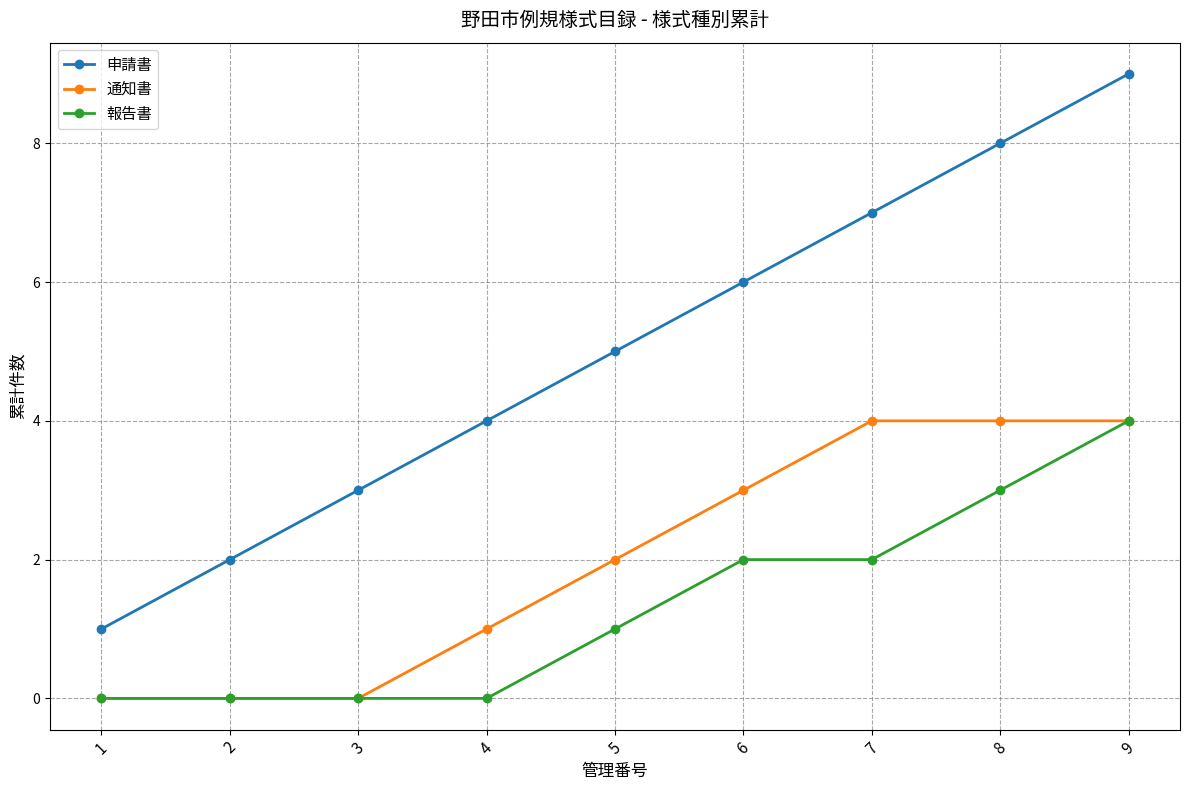

The 報告書 series shows 1 at 5. True or false?

True